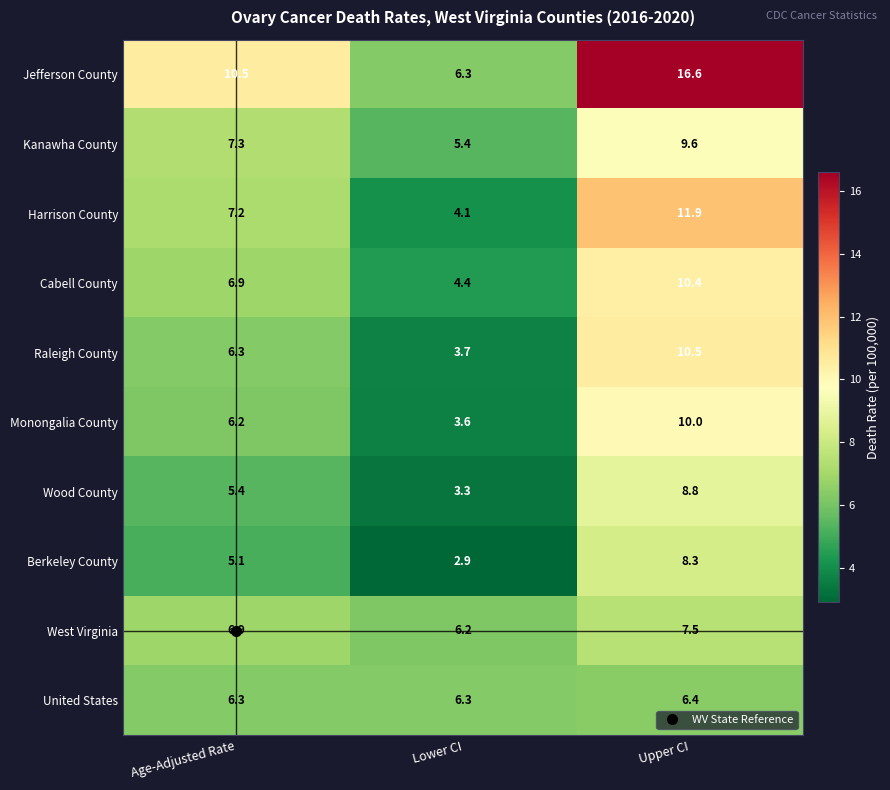

What value does the Wood County series have at Lower CI?

3.3